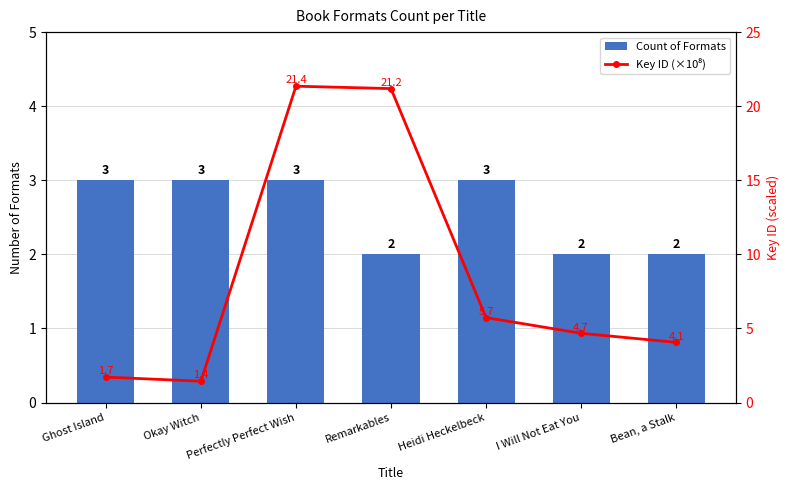

What is the minimum value shown in the chart?

1.4